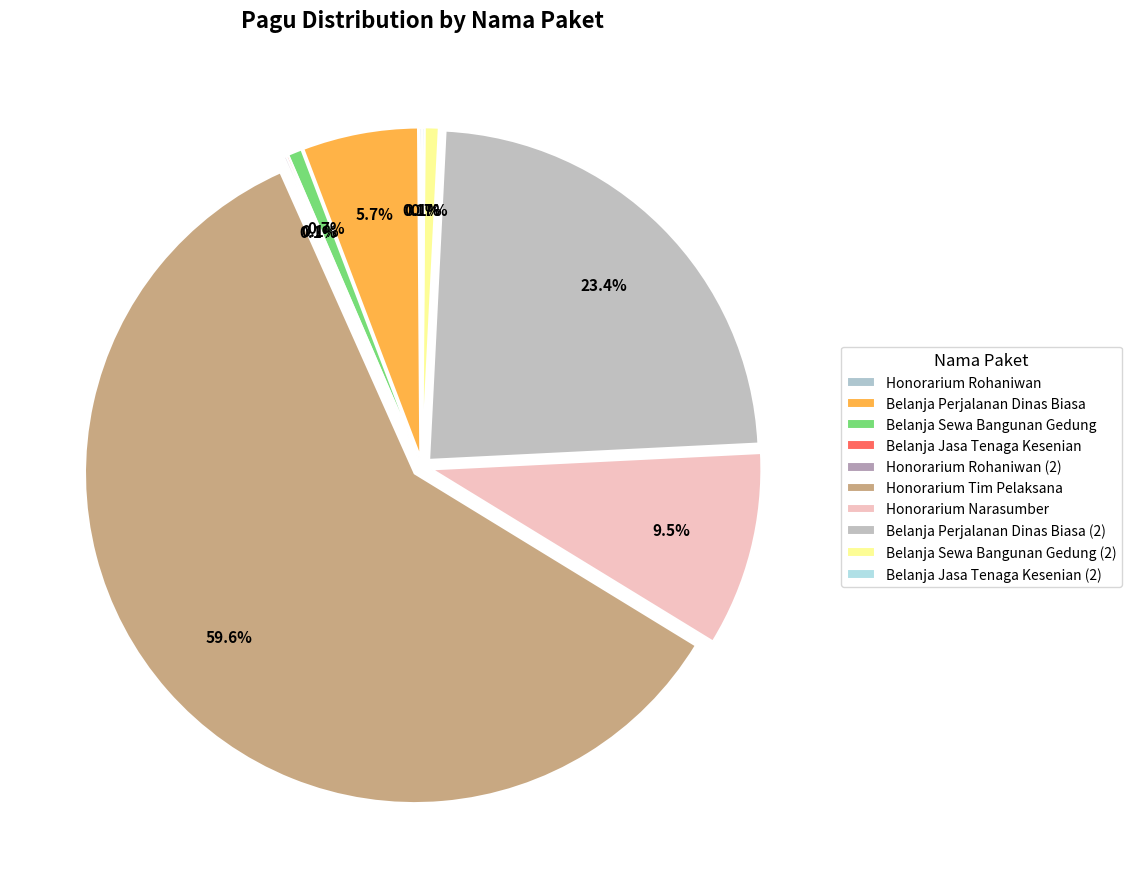

What percentage is NOT represented by Belanja Sewa Bangunan Gedung?

99.3%